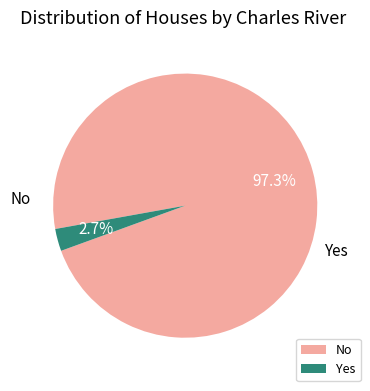

Does any single category account for the majority?

Yes